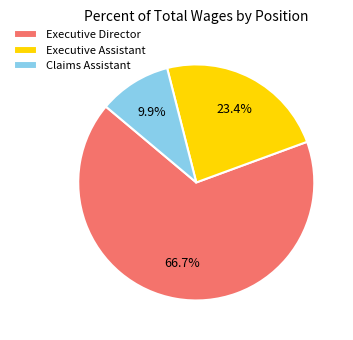

Which slice is the largest?

Executive Director